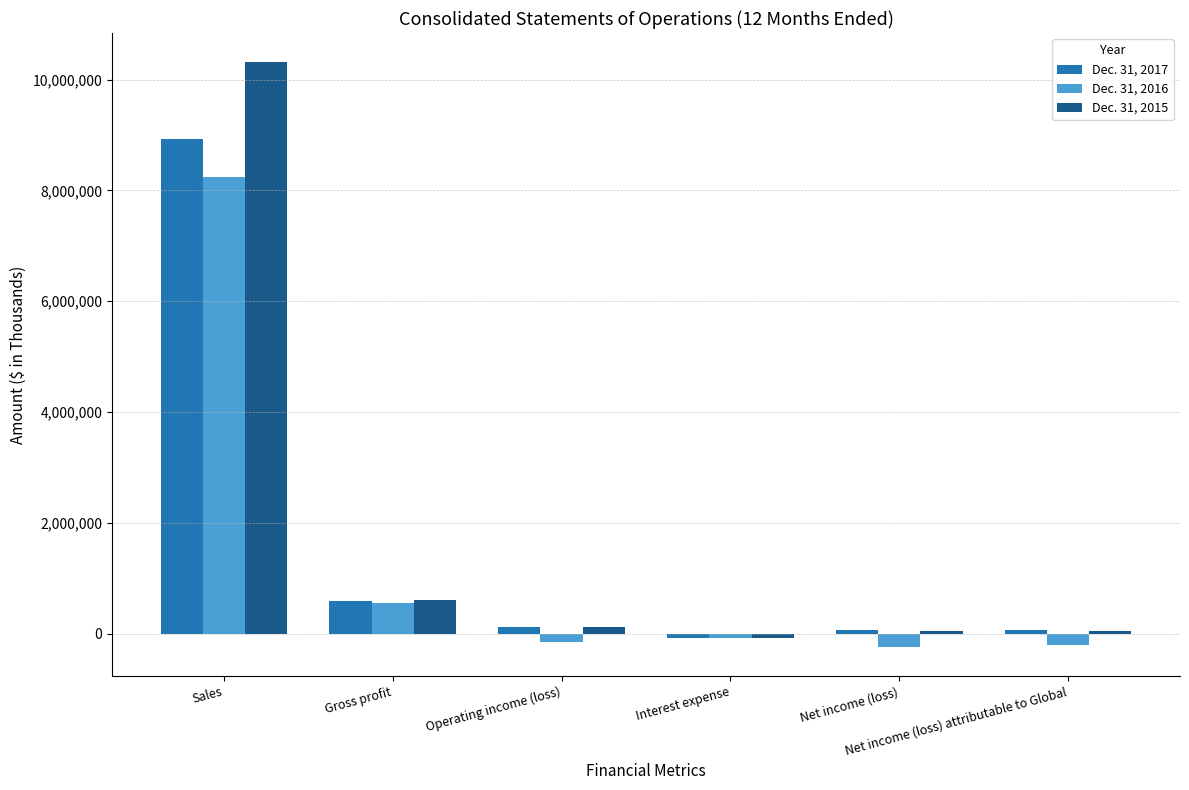

What is the difference between the Dec. 31, 2017 values at Sales and Net income (loss) attributable to Global?

8861800